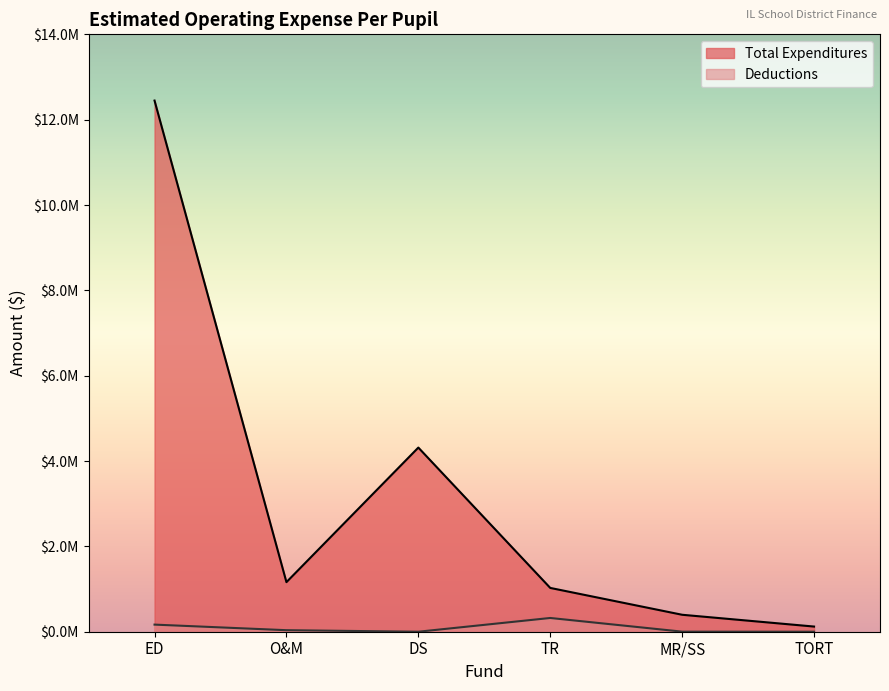

Count the number of categories in the chart.

6